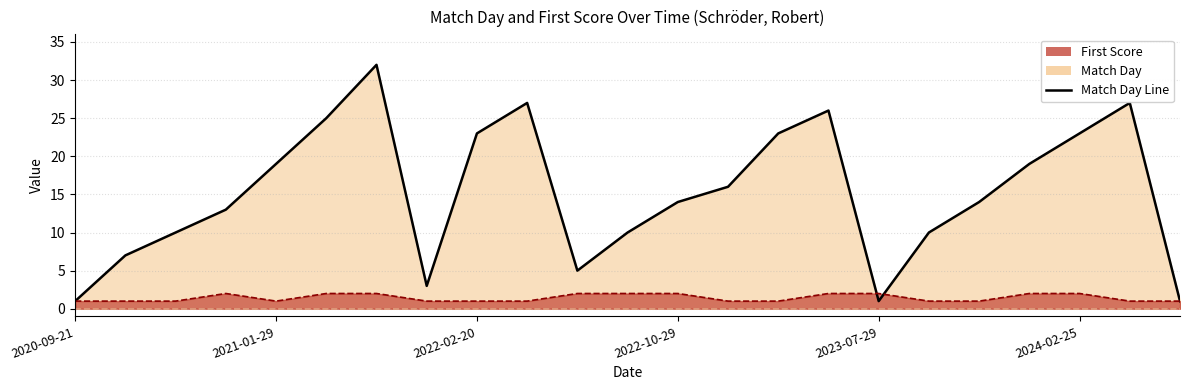

True or false: First Score has more than 0 points higher than both neighbors.

True